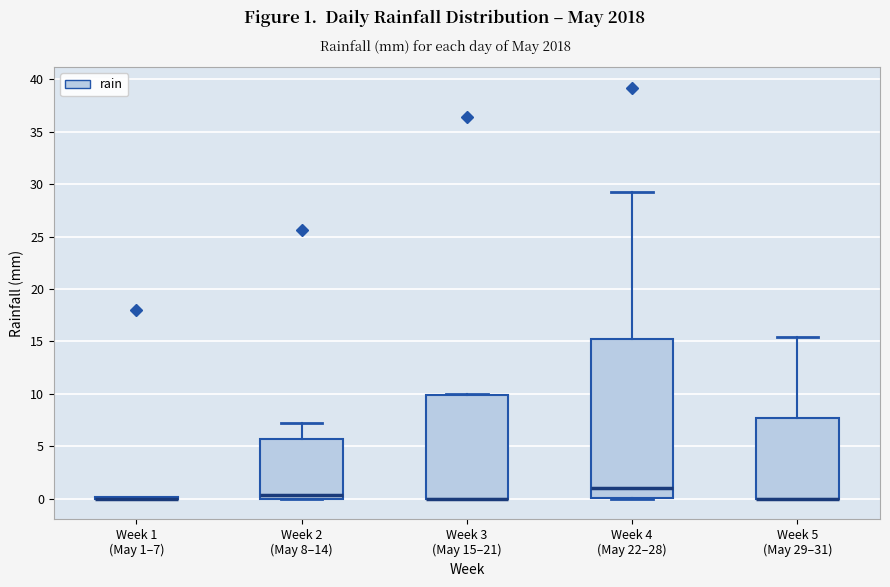

Reading left to right, transcribe this box plot: for each box, give where its median line is, the range the box spans, and where its two whiskers end, as read against the y-axis. The values are not printed on the chart, so give them approximately, as read against the axis.

Week 1 (May 1–7): box collapsed to a line at 0.0, whiskers 0.0 to 0.0
Week 2 (May 8–14): median 0.5, box 0.0 to 5.5, whiskers 0.0 to 7.0
Week 3 (May 15–21): median 0.0 (drawn on the box's lower edge), box 0.0 to 10.0, whiskers 0.0 to 10.0
Week 4 (May 22–28): median 1.0, box 0.0 to 15.0, whiskers 0.0 to 29.0
Week 5 (May 29–31): median 0.0 (drawn on the box's lower edge), box 0.0 to 7.5, whiskers 0.0 to 15.5